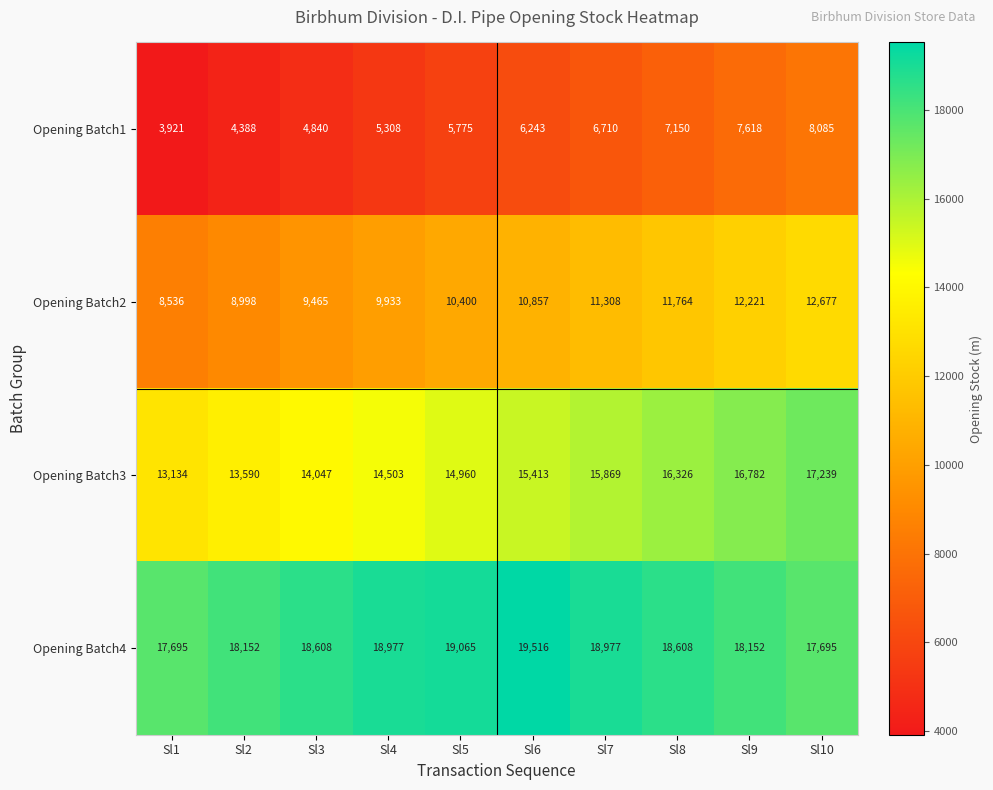

Rank the series at Sl7 from highest to lowest value.

Opening Batch4, Opening Batch3, Opening Batch2, Opening Batch1